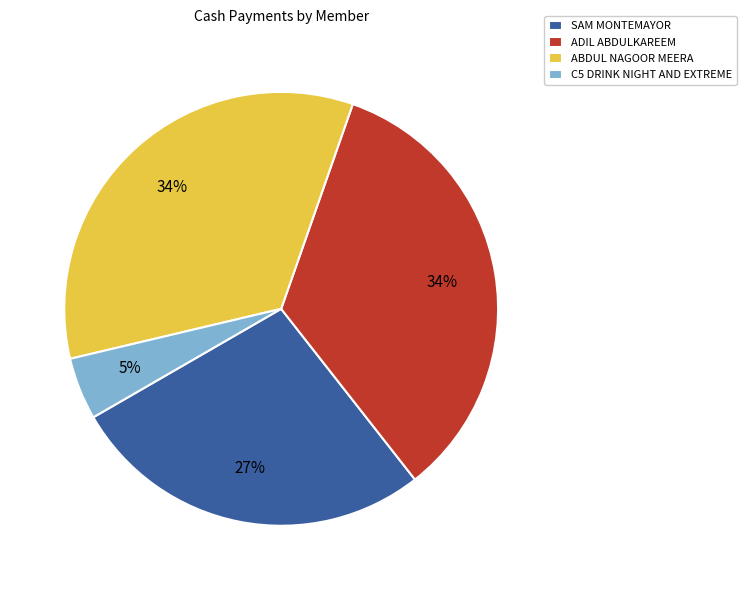

Is the sum of ABDUL NAGOOR MEERA and C5 DRINK NIGHT AND EXTREME greater than half?

No